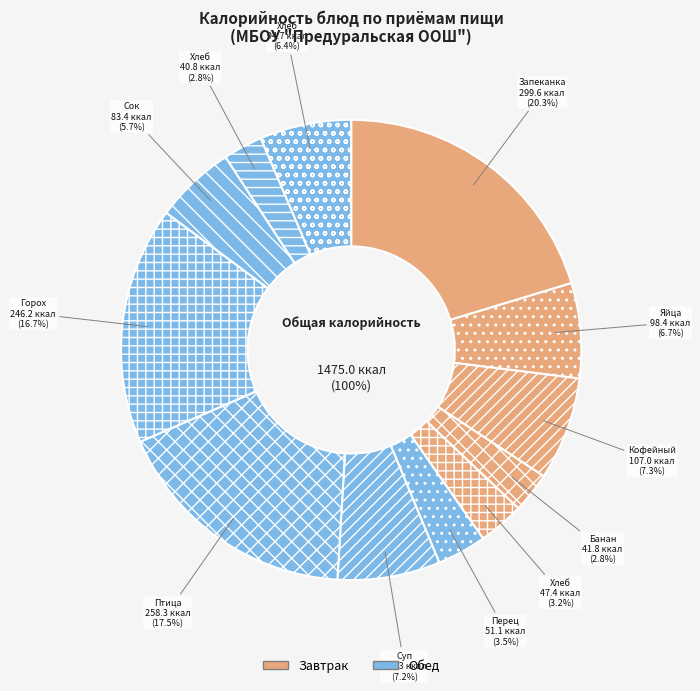

Which slice is the largest?

Запеканка из творога с яблоками